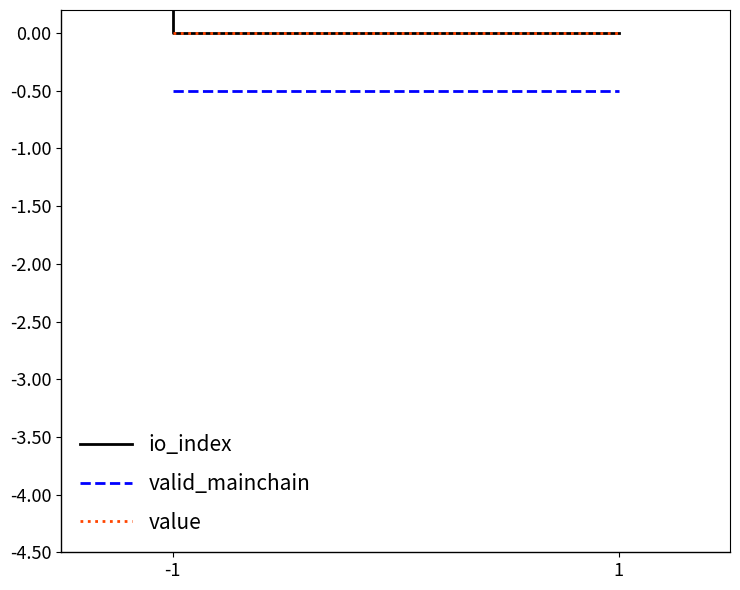

Is it true that io_index equals 0.6 at 1?

False